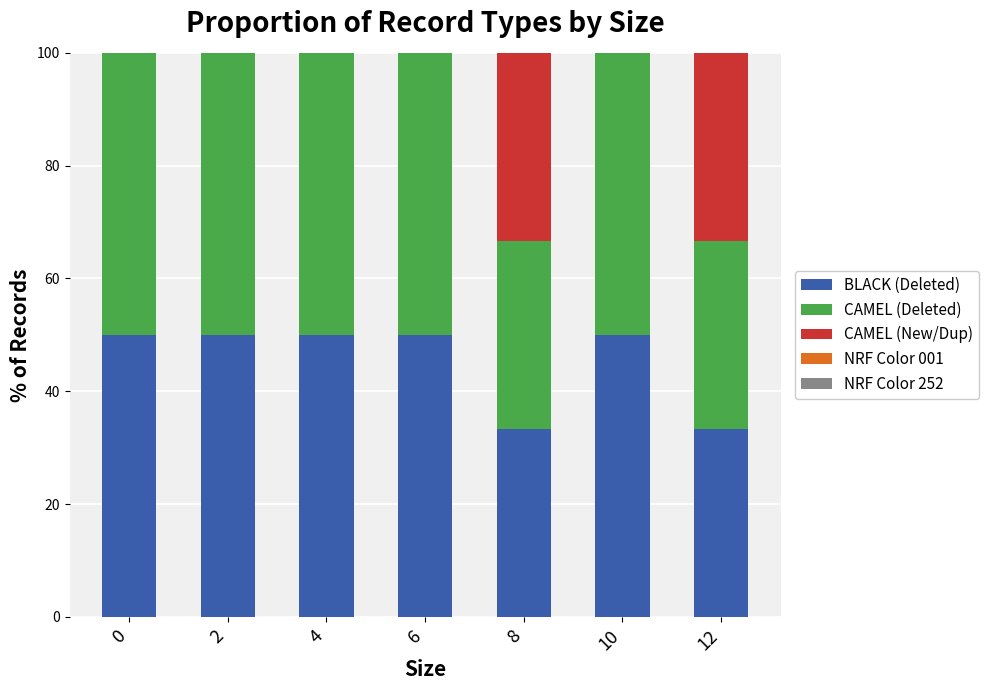

What is the approximate value of BLACK (Deleted) at 12?

33.3